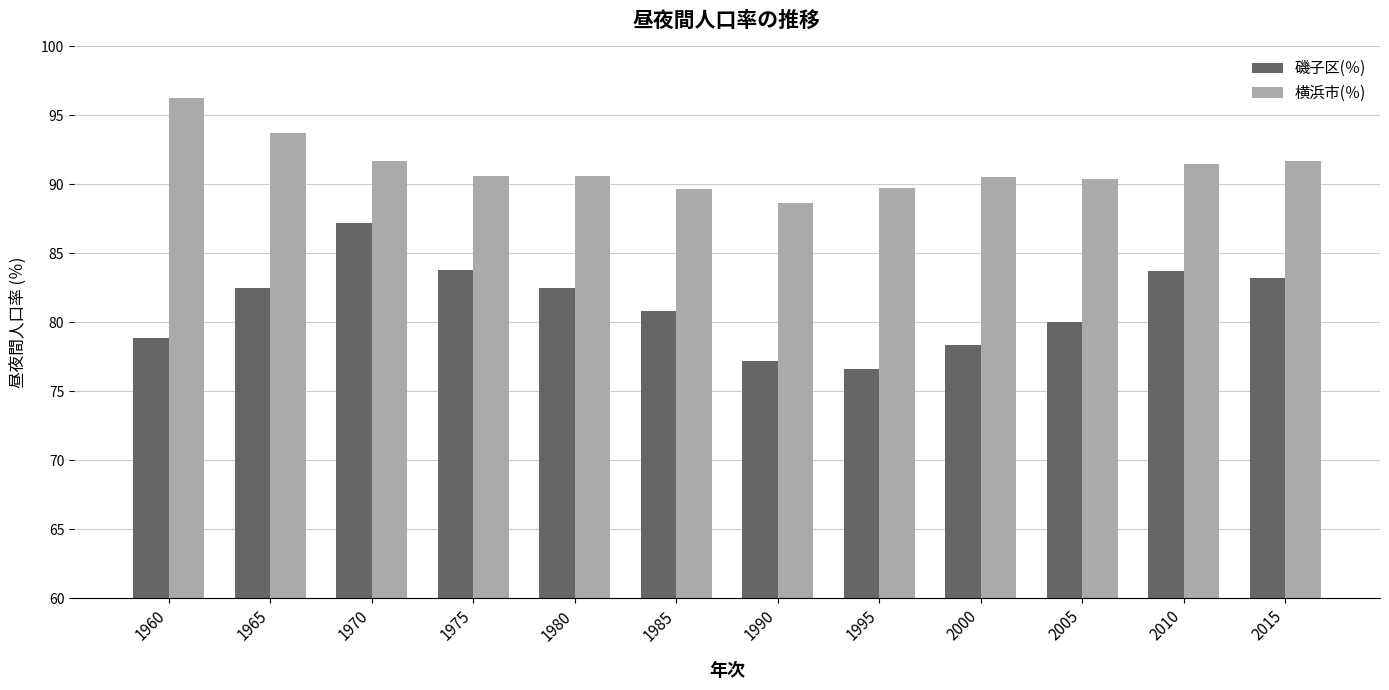

What value does the 磯子区(％) series have at 2005?

80.1